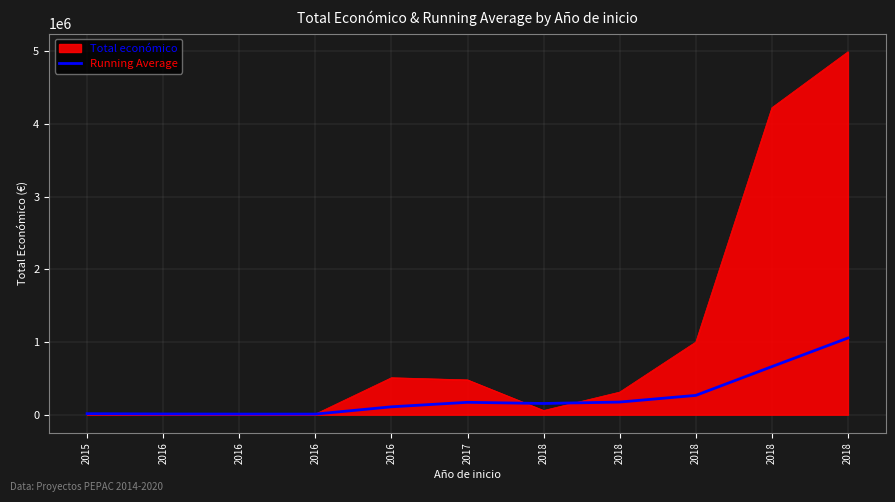

Reading left to right, what are all the values shown in this chart?

2015=14000.0	2016=10000.0	2016=8666.7	2016=8495.0	2016=108636.6	2017=170454.7	2018=154408.3	2018=174051.4	2018=265822.6	2018=661862.2	2018=1055849.5